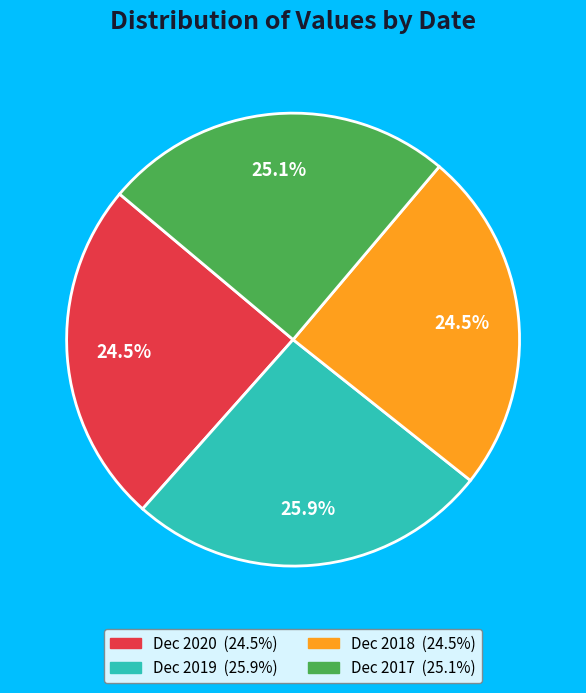

Is there a majority slice in this chart?

No